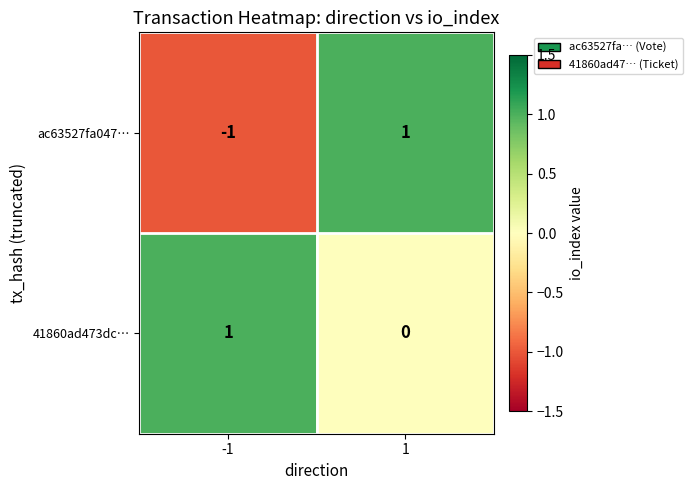

At how many categories does at least one series exceed 0?

2